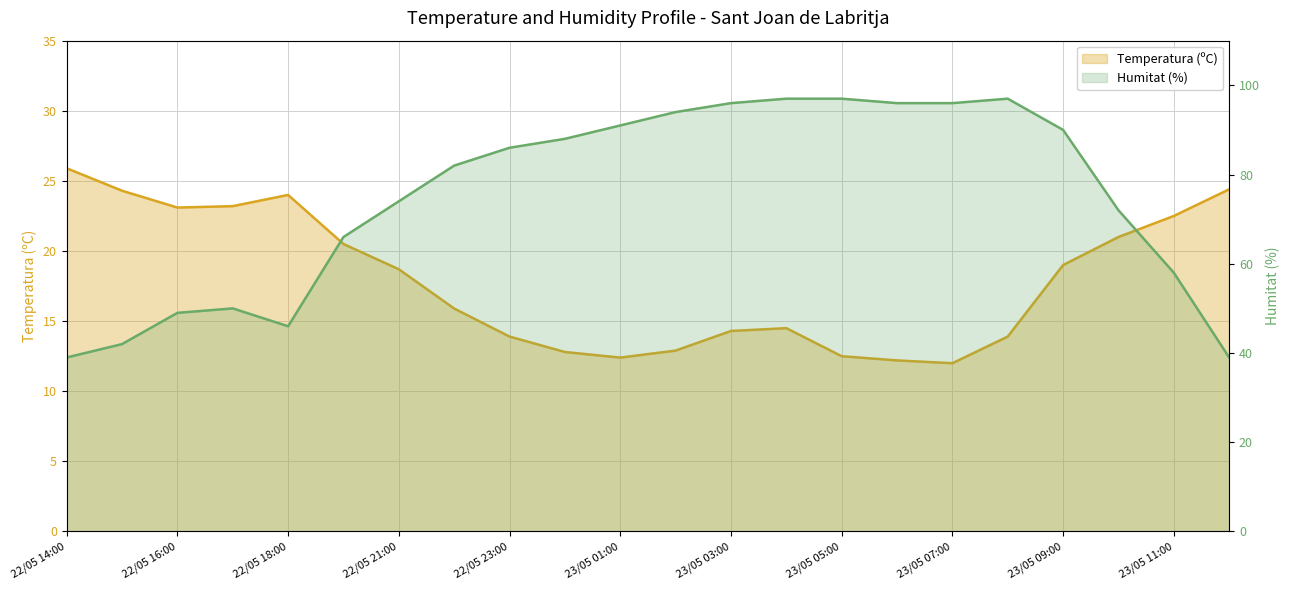

What is the label of the 7th point from the right?

23/05 06:00